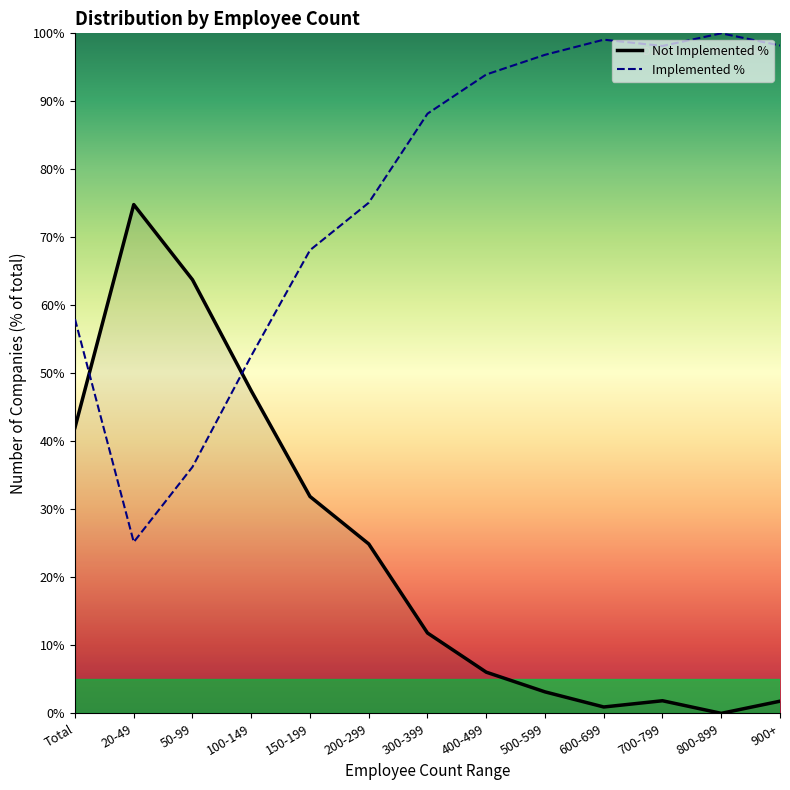

Which series ends up on top after the final intersection of Implemented % and Not Implemented %?

Implemented %